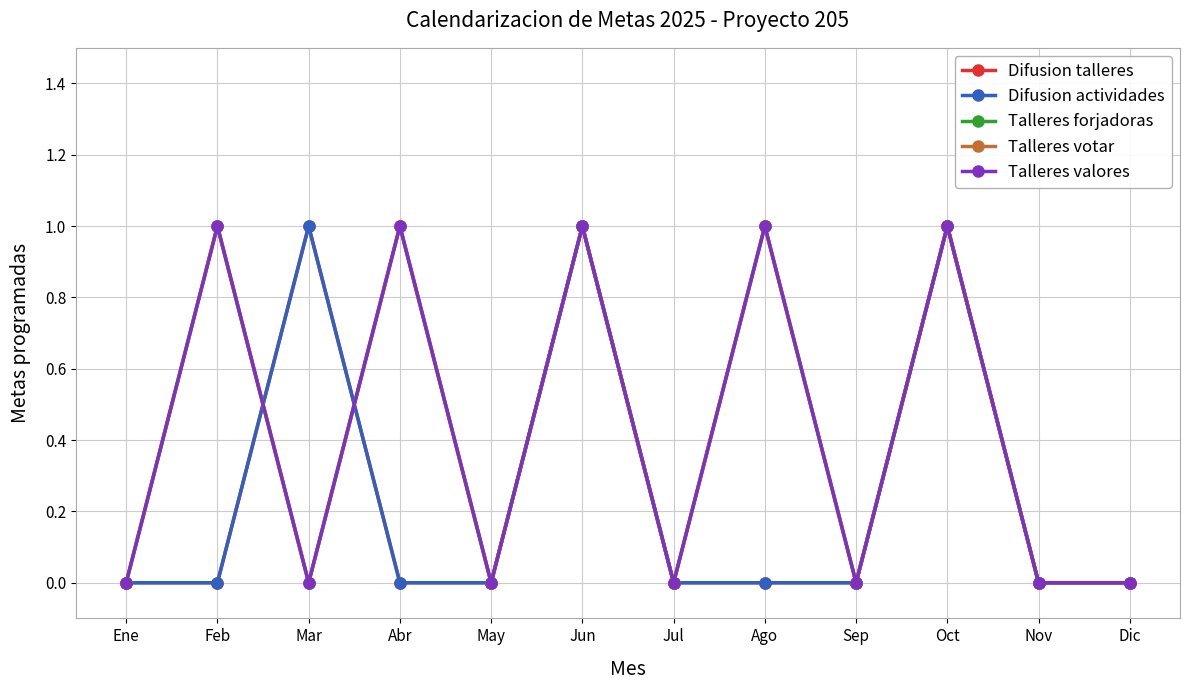

What position from the left is Jul?

7